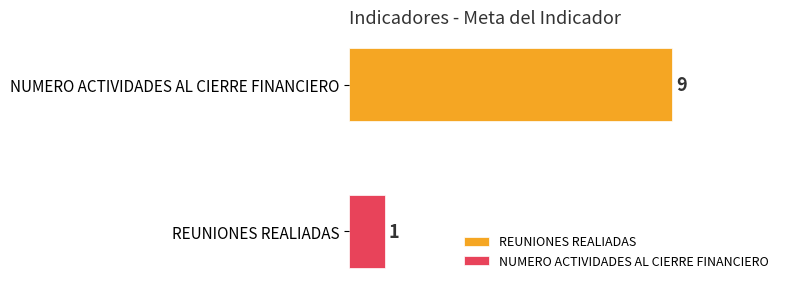

List the series in order of their peak value, lowest first.

NUMERO ACTIVIDADES AL CIERRE FINANCIERO, REUNIONES REALIADAS